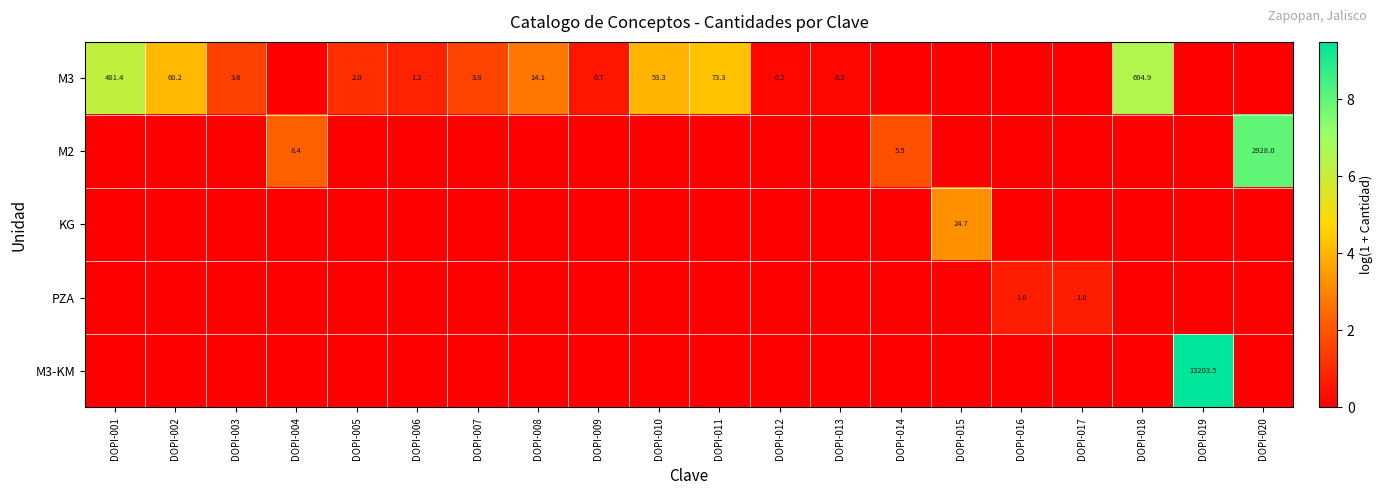

What is the difference between the highest and lowest values at DOPI-003?

1.5